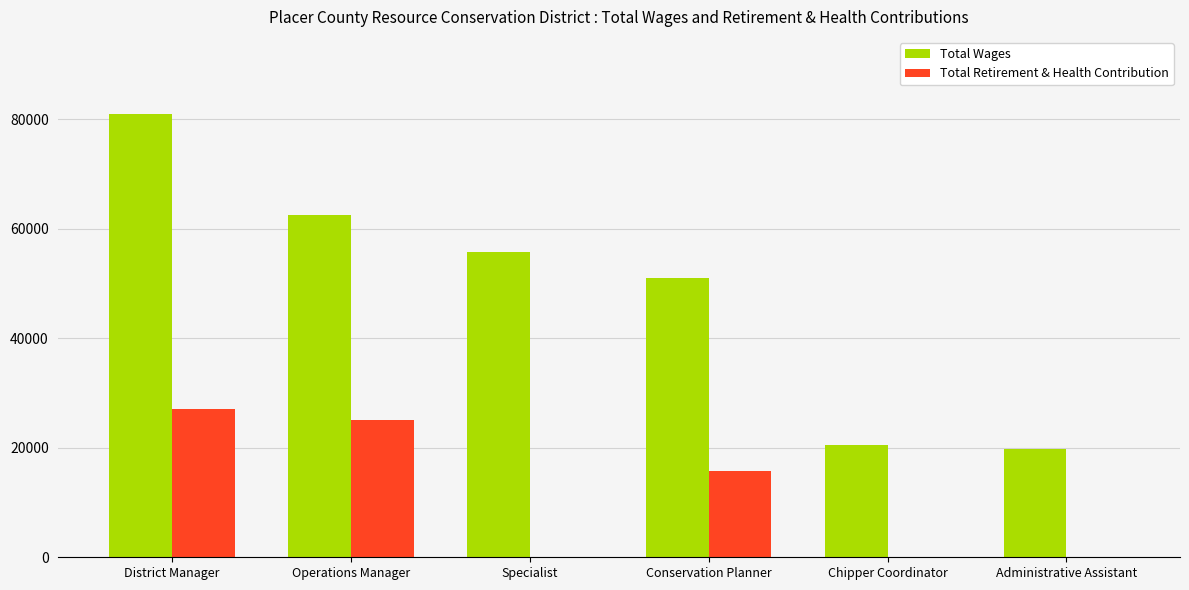

What is the sum of the Total Retirement & Health Contribution values at Operations Manager and Chipper Coordinator?

24986